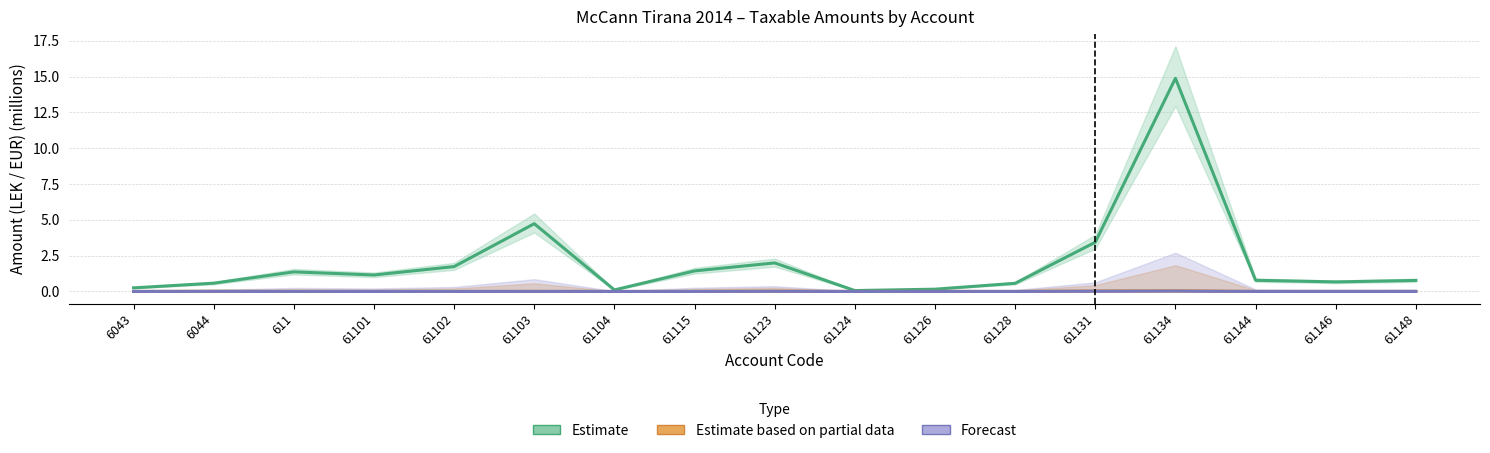

List the labels in order of Estimate based on partial data value, smallest first.

6043, 611, 61101, 61102, 61104, 61124, 61128, 61144, 61146, 61148, 61115, 61103, 61126, 6044, 61123, 61131, 61134